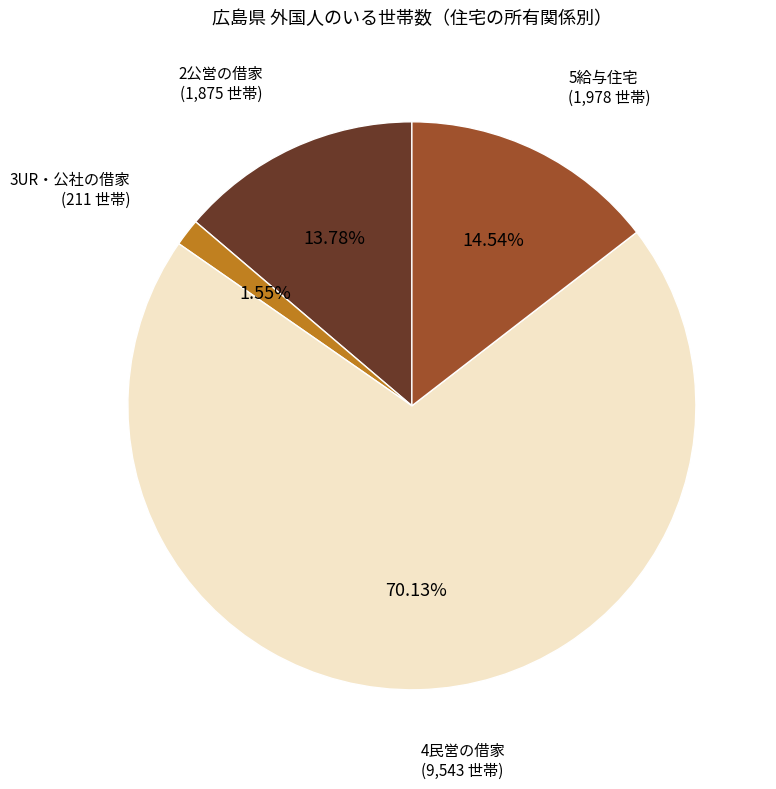

Count the number of slices in the pie.

4